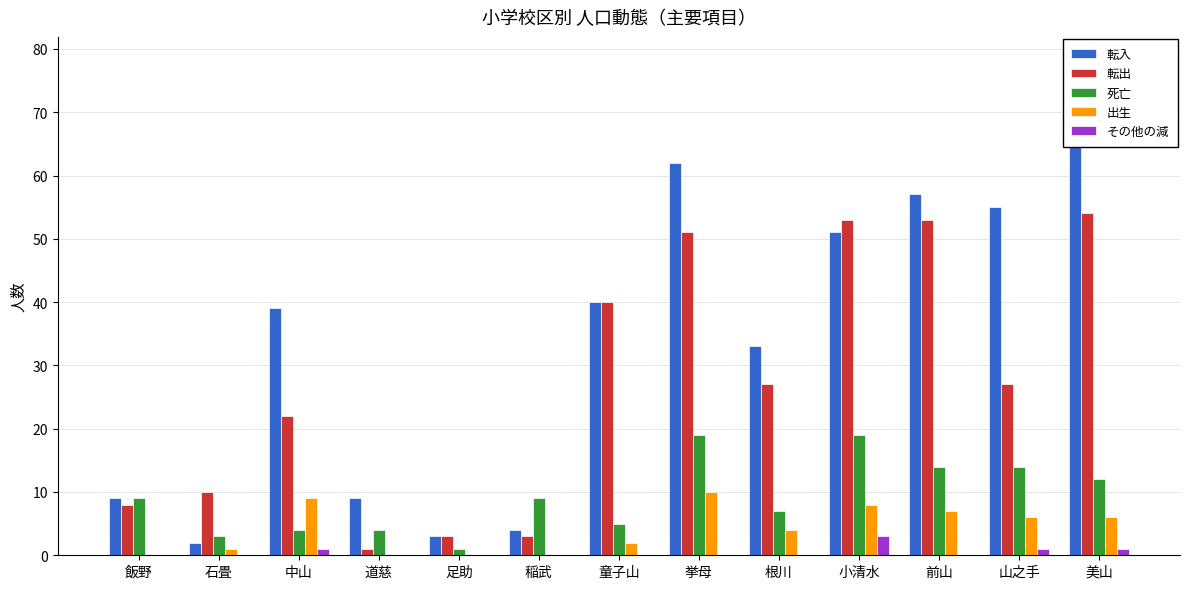

The value of その他の減 at 童子山 is 0. True or false?

True